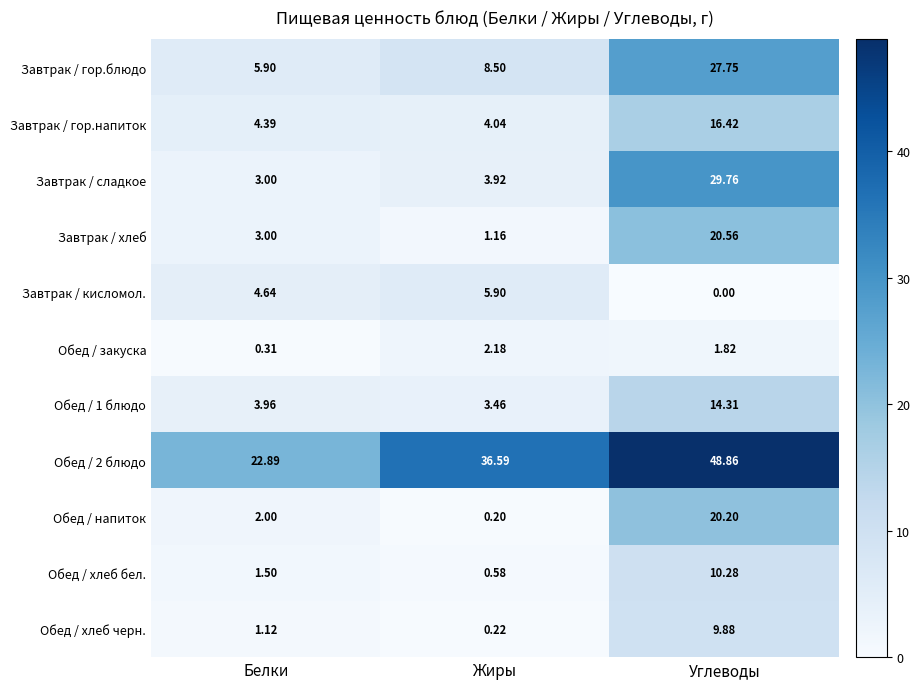

At which label is Завтрак / хлеб closest to 10?

Белки